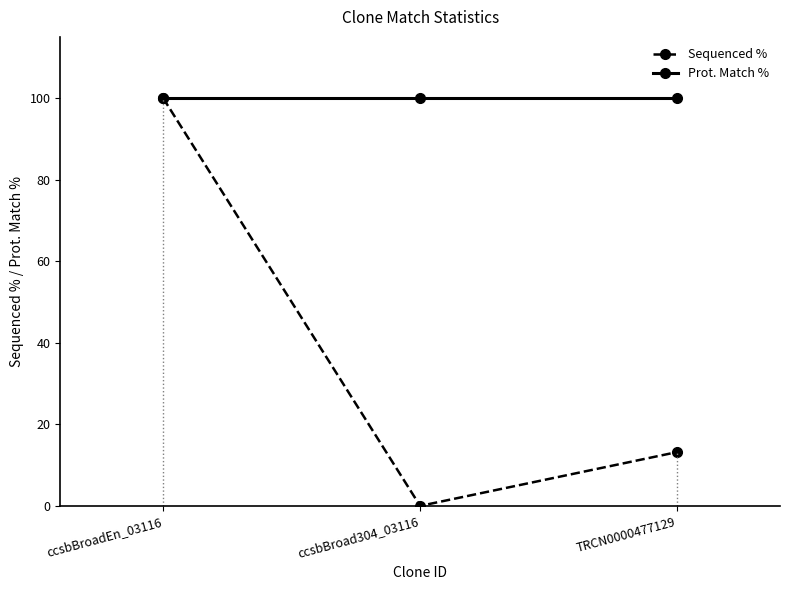

Which category has the highest value in the Sequenced % series?

ccsbBroadEn_03116